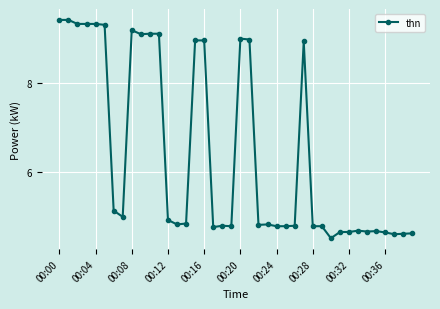

True or false: the data has more than 1 interior local peaks.

True